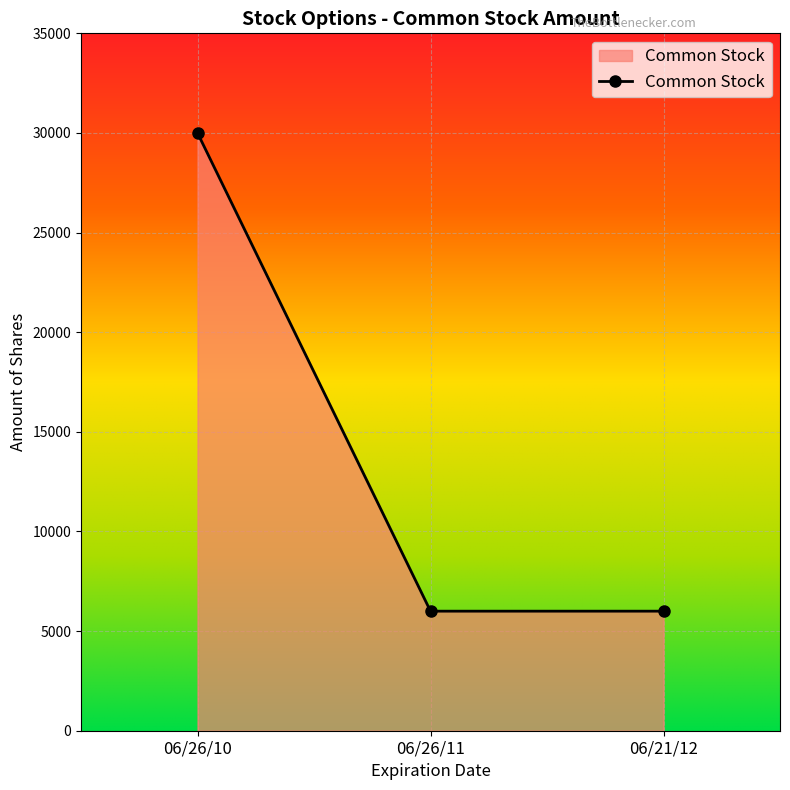

Is it true that the value at 06/21/12 is 8465?

False